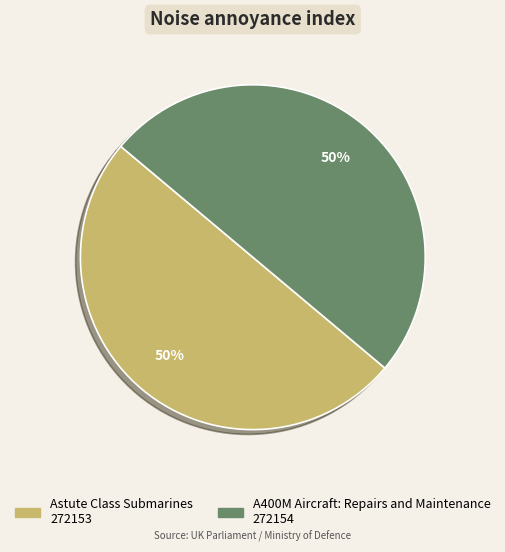

Approximately how many times larger is the value at Astute Class Submarines compared to A400M Aircraft: Repairs and Maintenance?

1.0